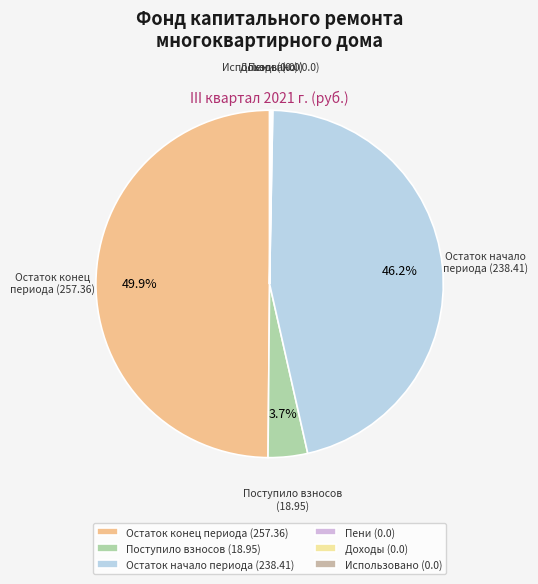

What is the largest slice in the pie chart?

Остаток конец периода (257.36)